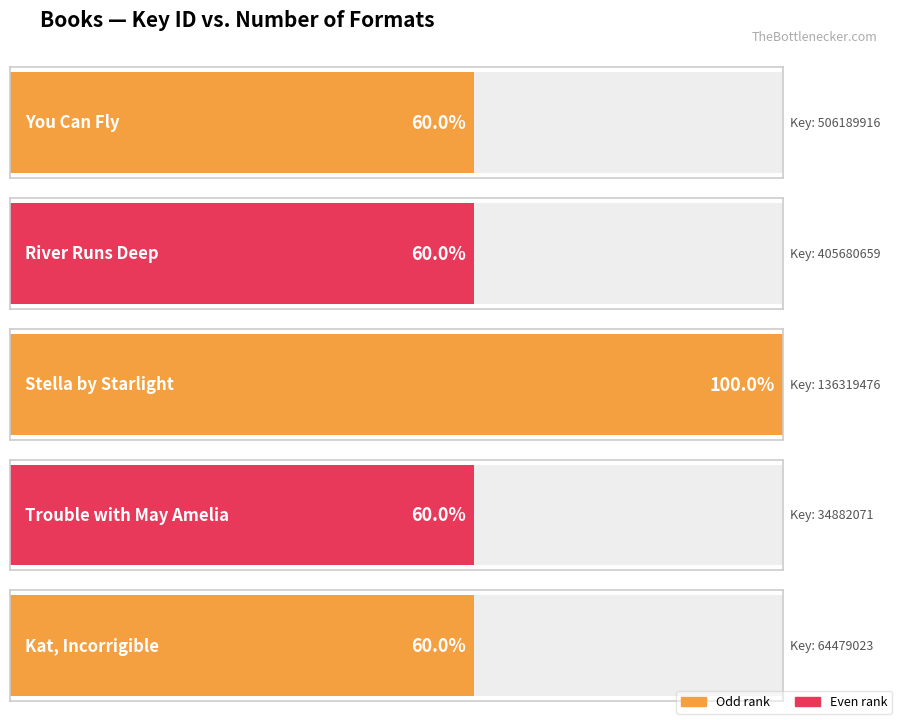

Where is the data nearest to the value 4?

You Can Fly